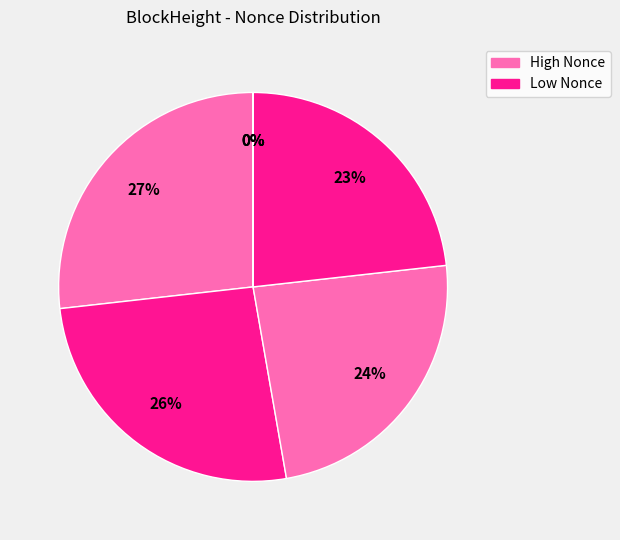

Does any single category account for the majority?

No